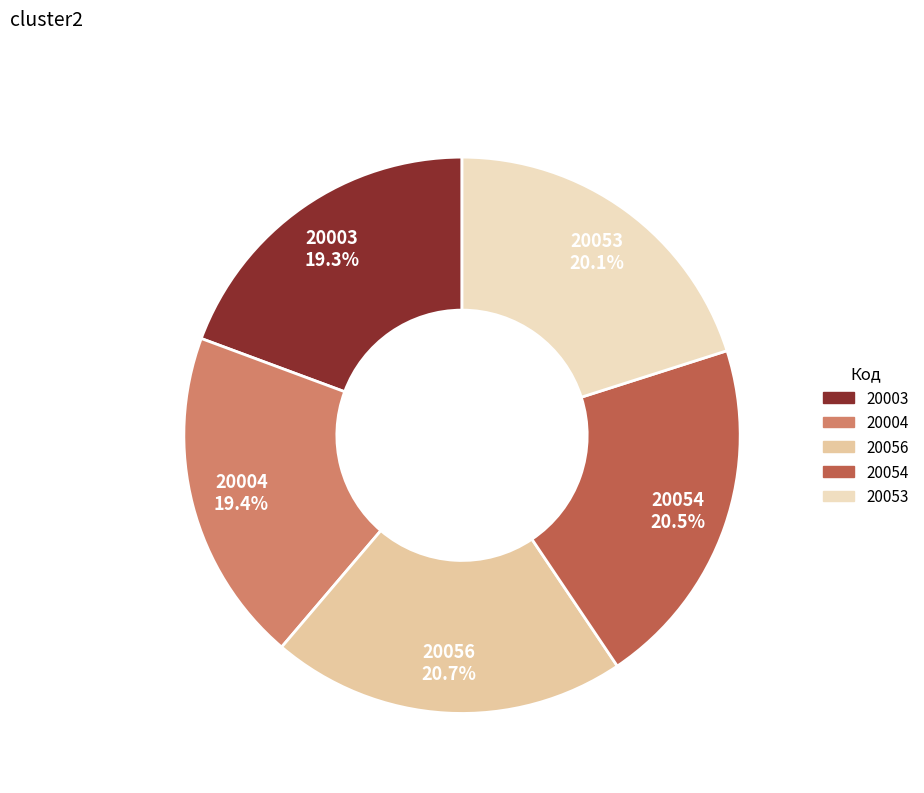

To the nearest percent, what percentage of the pie is 20003?

19%